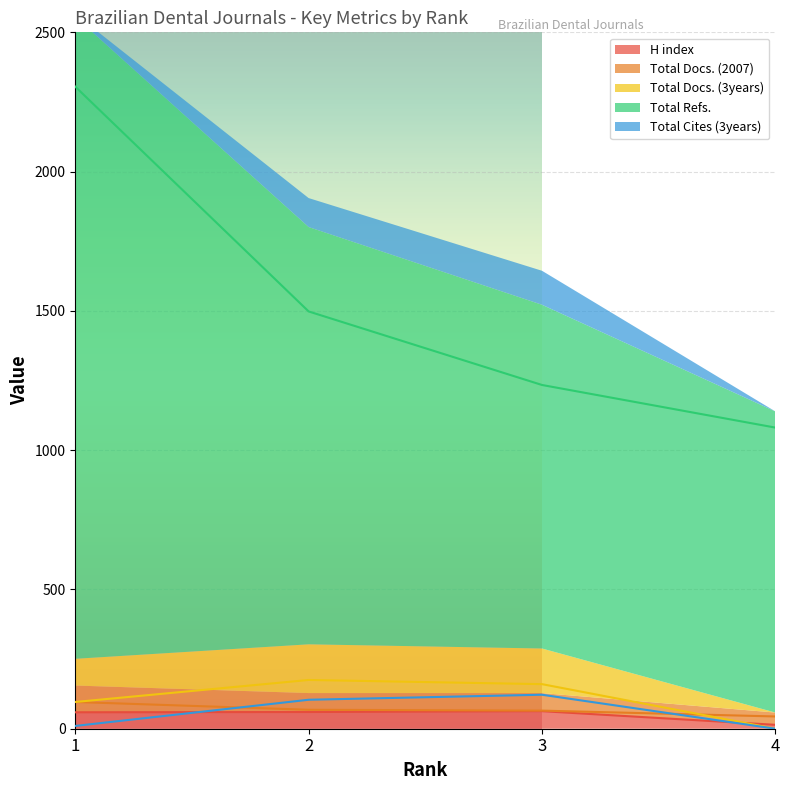

What is the approximate value of H index at 1?

59